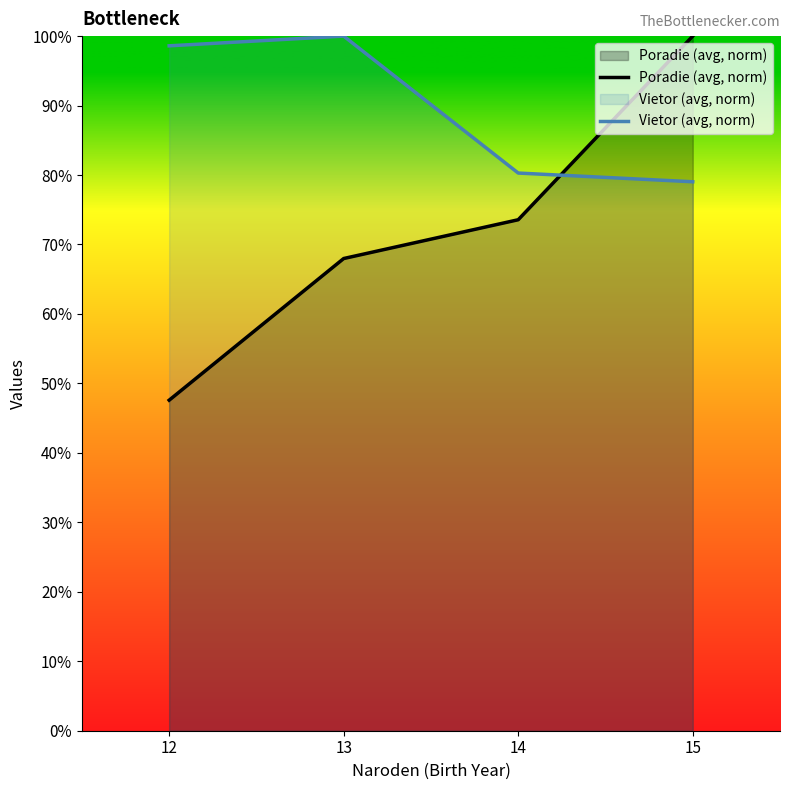

Reading left to right, extract all data points from this chart.

Poradie (avg, norm): 47.6	68.0	73.6	100.0
Vietor (avg, norm): 98.6	100.0	80.3	79.0